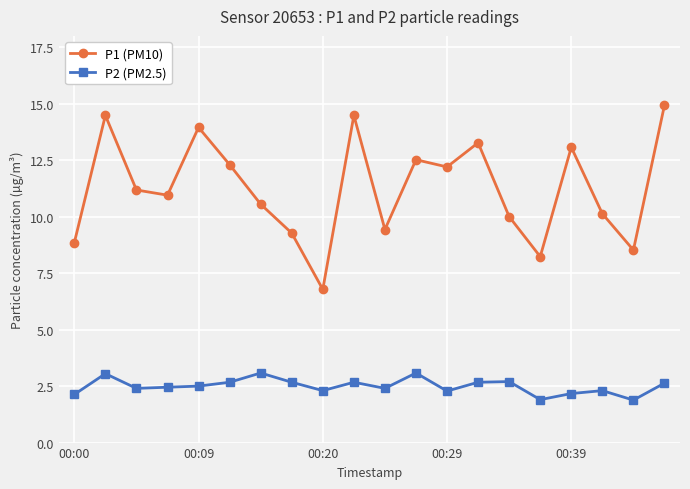

Rank the series by their average value, from highest to lowest.

P1 (PM10), P2 (PM2.5)